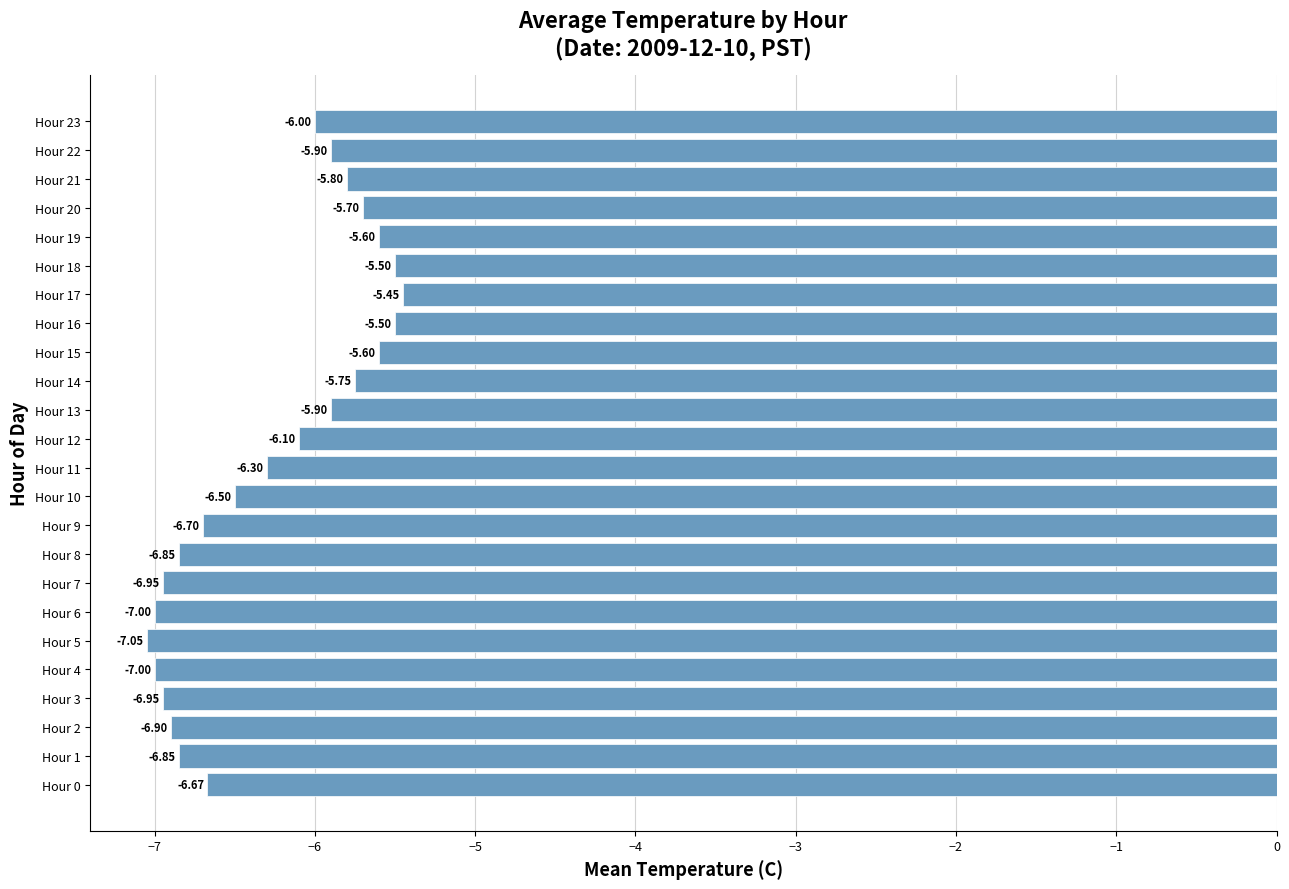

Does the chart contain stacked bars?

No